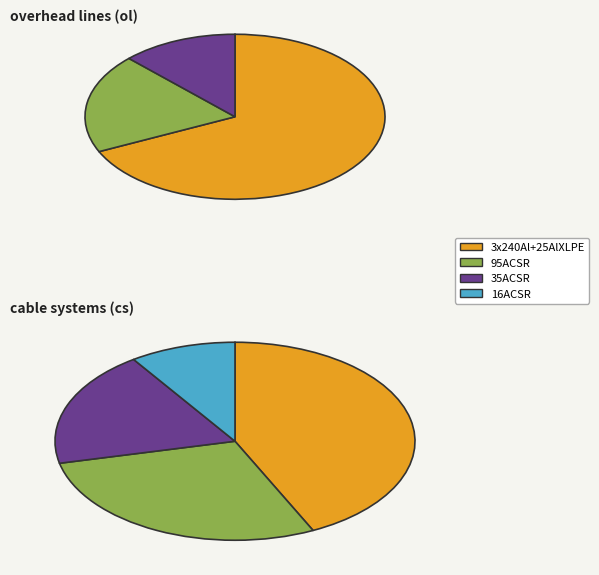

To the nearest percent, what is the combined percentage of 95ACSR and 35ACSR?

78%